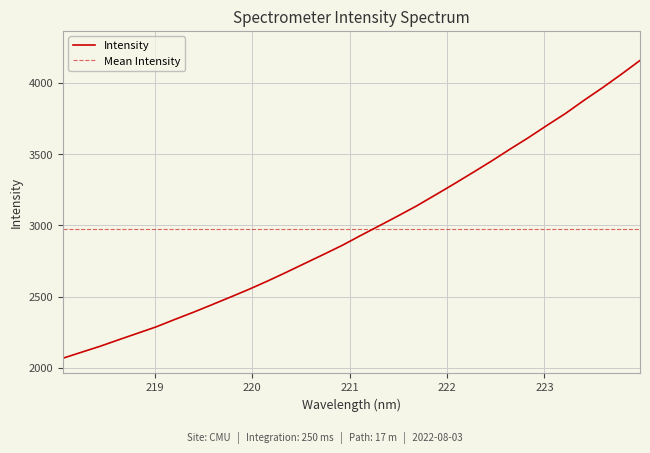

How many data points does each series have?

32